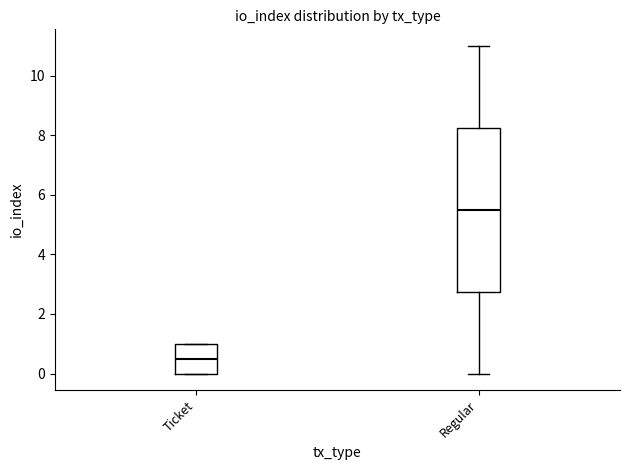

Reading left to right, read every box against the y-axis: the position of its median line, the range the box covers, and the ends of its whiskers. The values are not printed on the chart, so give them approximately, as read against the axis.

Ticket: median 0.6, box 0.0 to 1.0, whiskers 0.0 to 1.0
Regular: median 5.6, box 2.8 to 8.2, whiskers 0.0 to 11.0